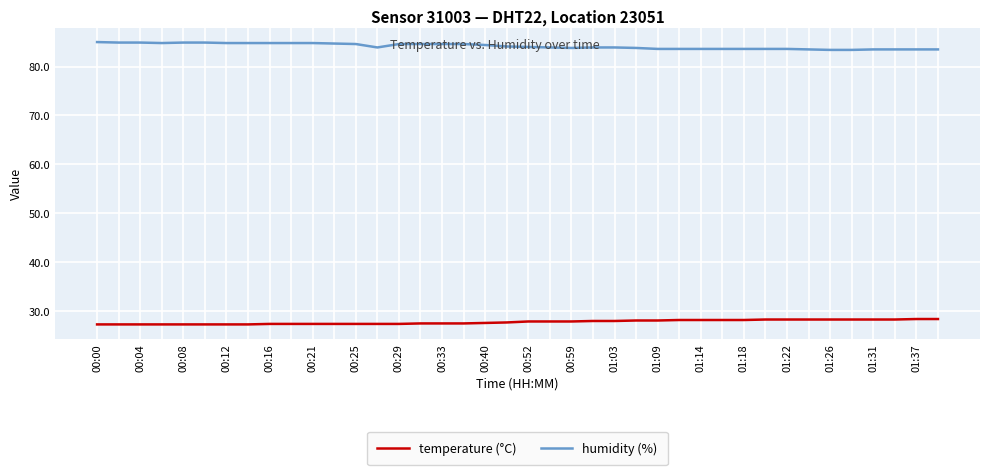

Which series has the largest total across all categories?

humidity (%)